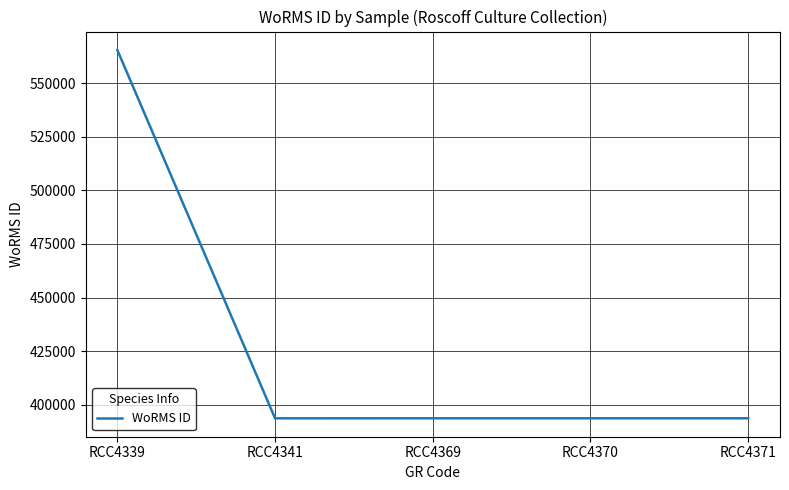

The value at RCC4370 is 393622. True or false?

True